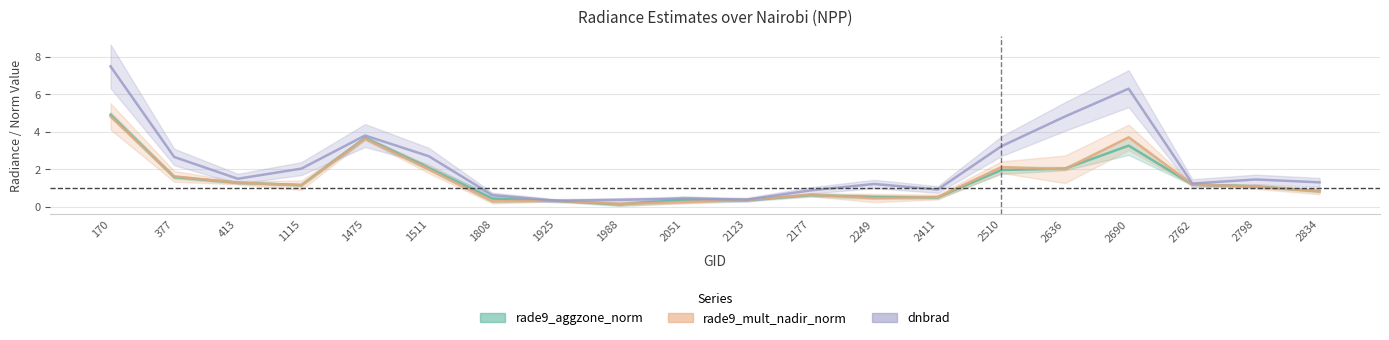

Rank the series by their maximum value, from lowest to highest.

rade9_mult_nadir_norm, rade9_aggzone_norm, dnbrad